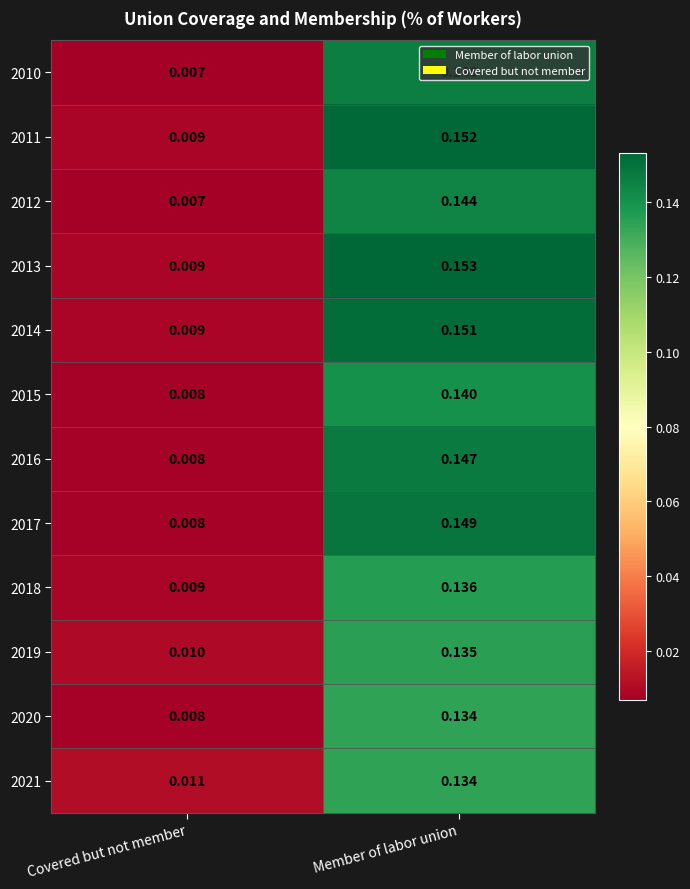

Rank the categories by 2011 value from highest to lowest.

Member of labor union, Covered but not member